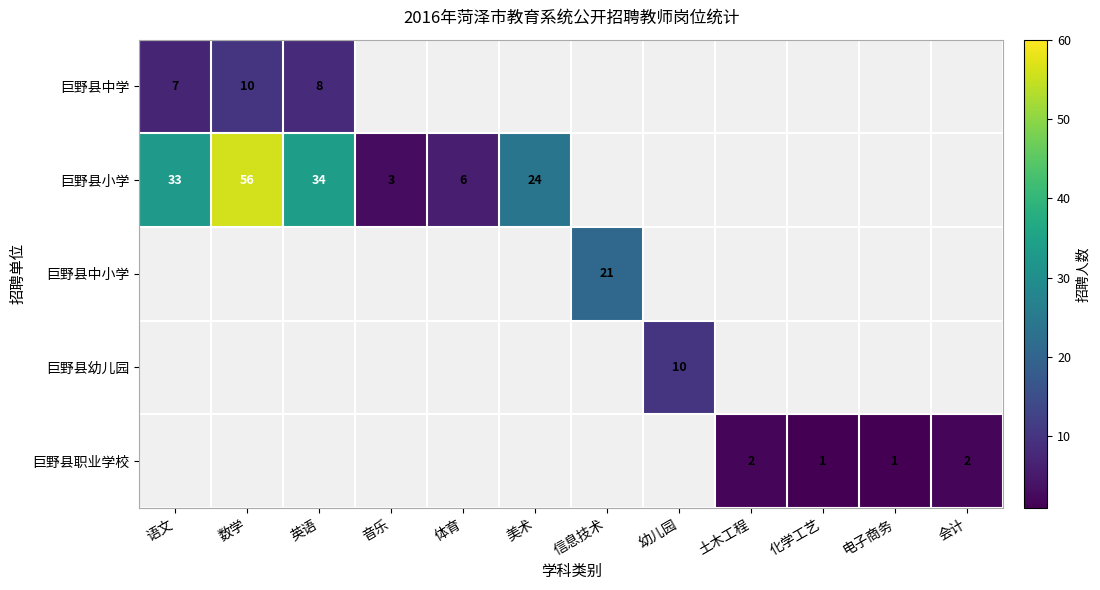

How many distinct data groups are displayed?

5